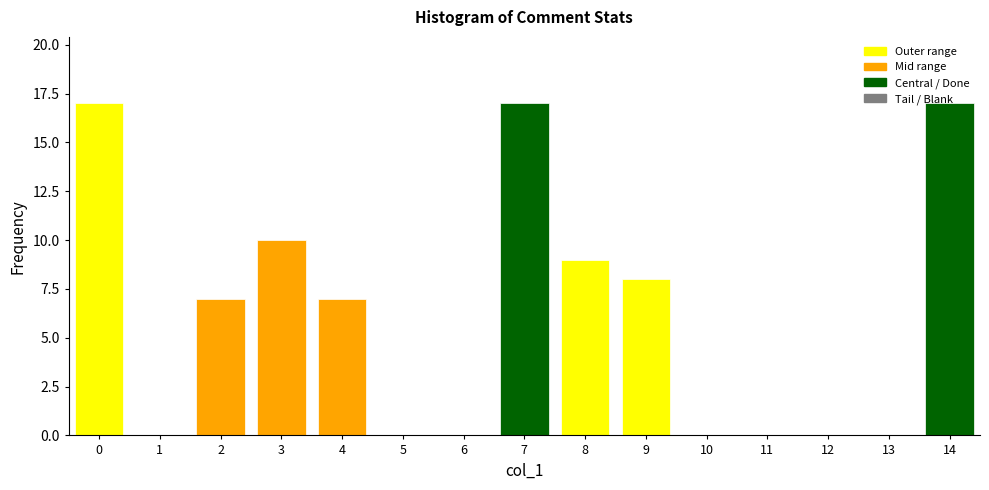

True or false: the data shows 11 at 10.

False